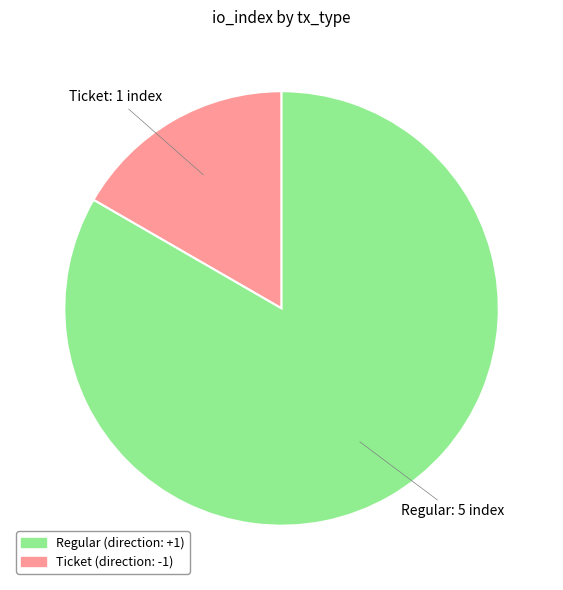

Which has a higher value, Ticket: 1 or Regular: 5?

Regular: 5